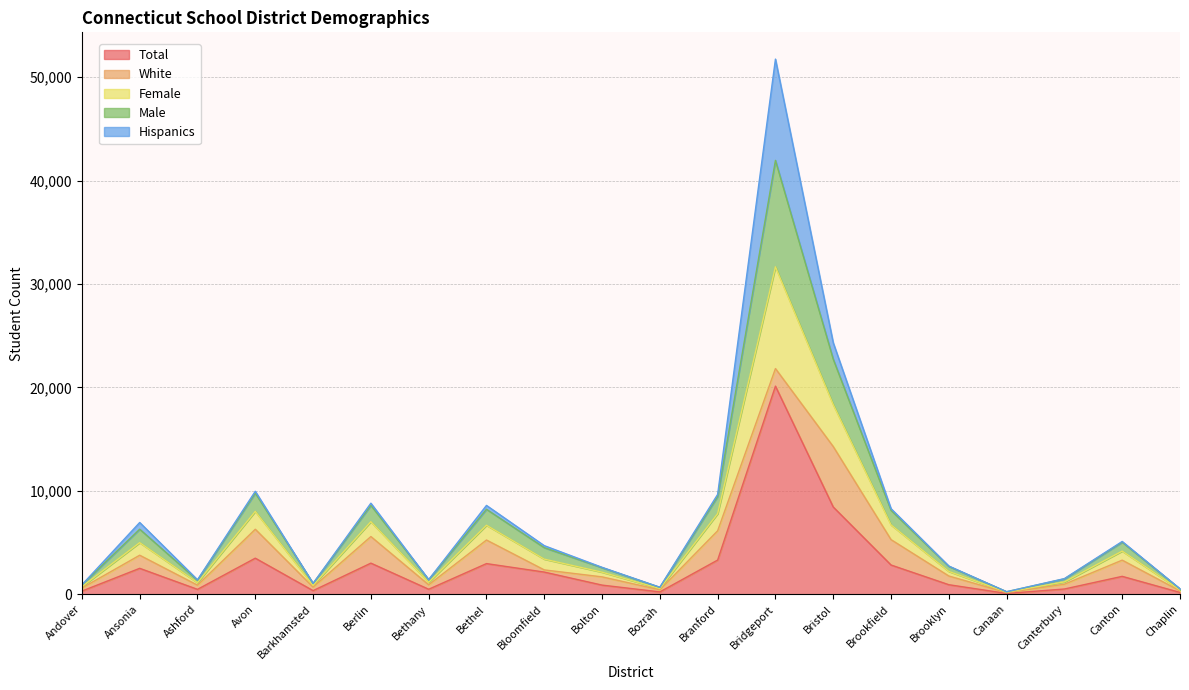

What is the difference between the maximum and minimum values in the Total series?

20039